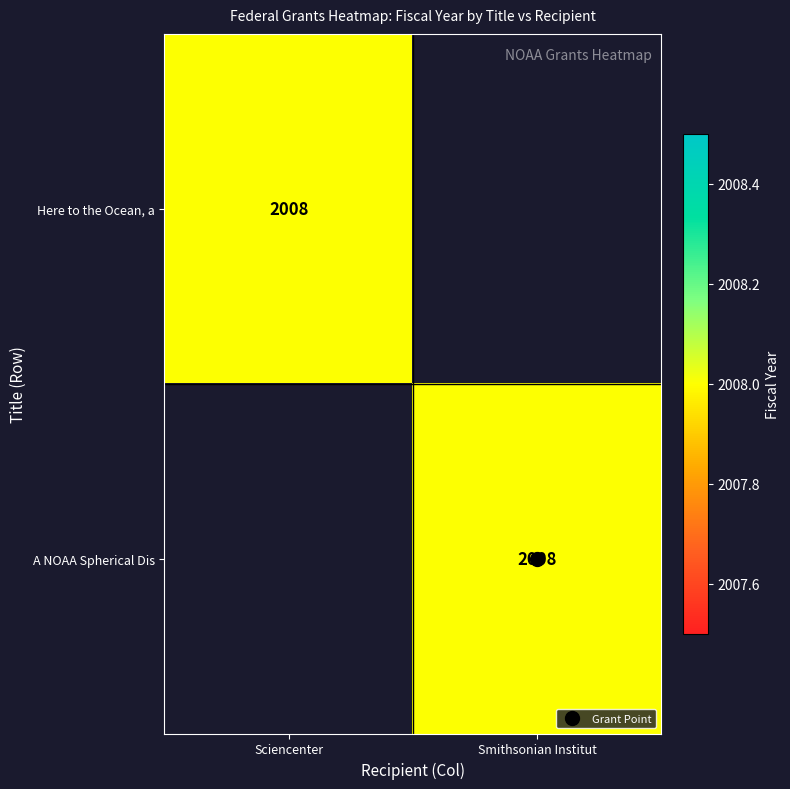

The Here to the Ocean, a series shows 2740 at Sciencenter. True or false?

False